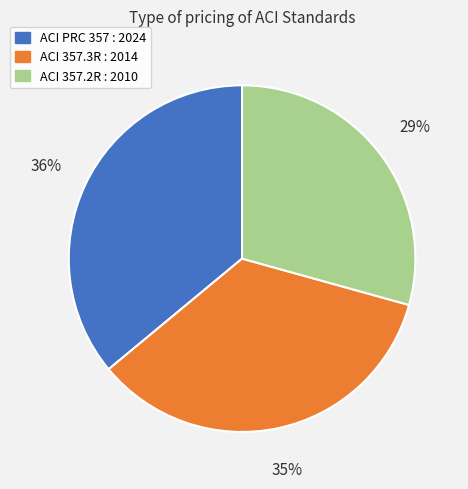

How many slices are in this pie chart?

3